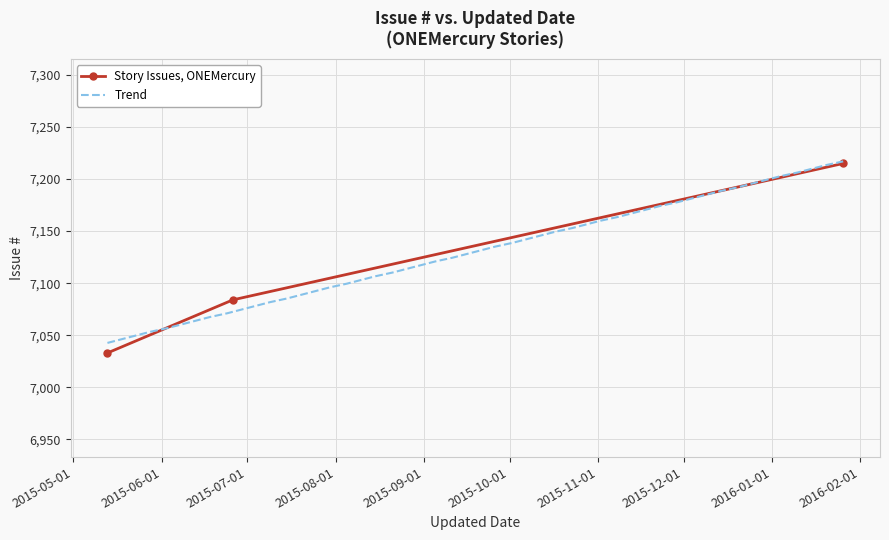

What is the value of the 3rd point from the left?

7215